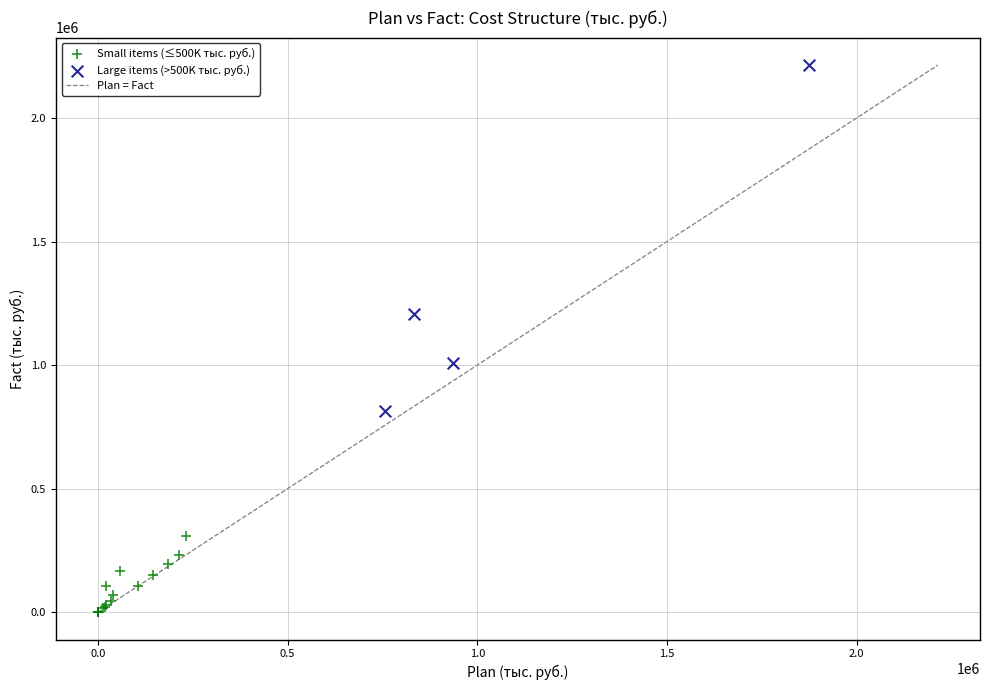

Which series has the largest Y range (max minus min)?

Large items (>500K тыс. руб.)